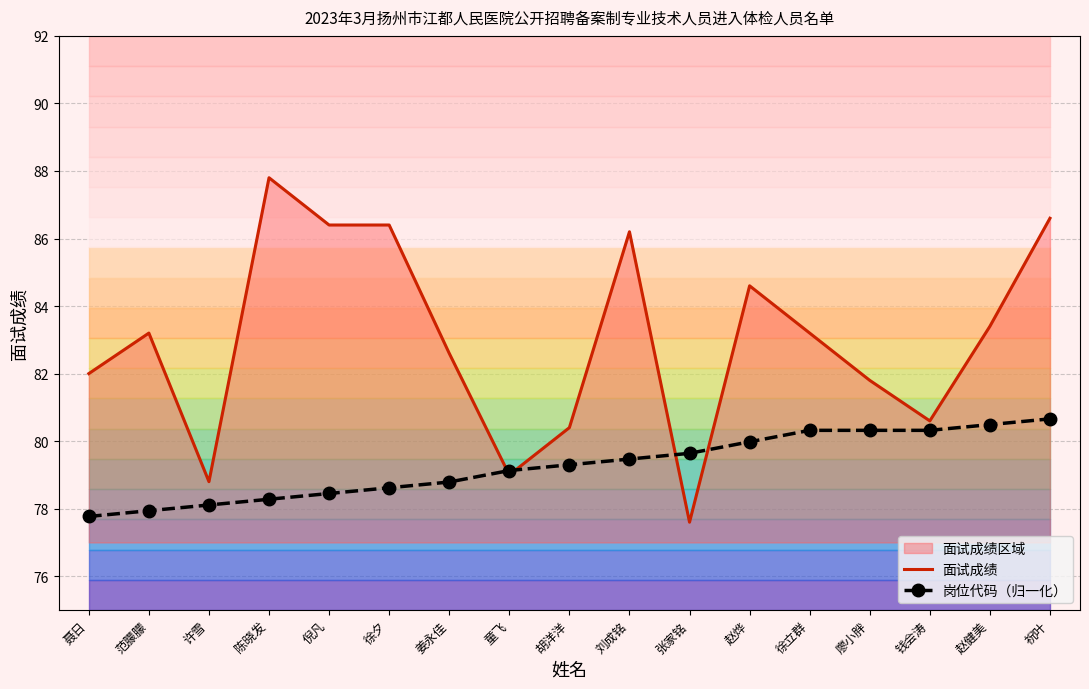

Where do 面试成绩 and 岗位代码（归一化） first cross each other?

姜永佳 and 童飞